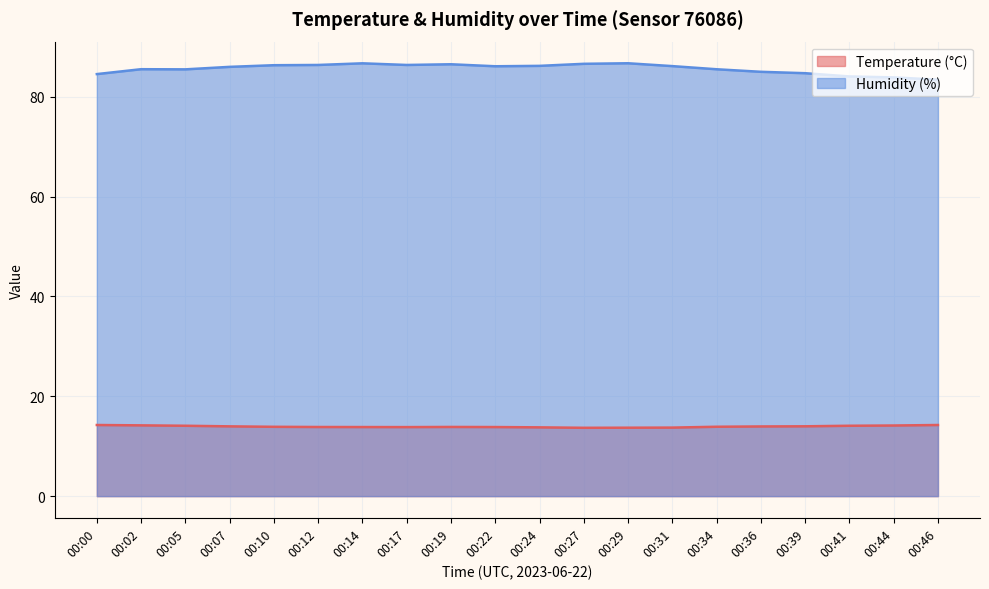

True or false: Temperature (°C) and Humidity (%) cross at least once.

False